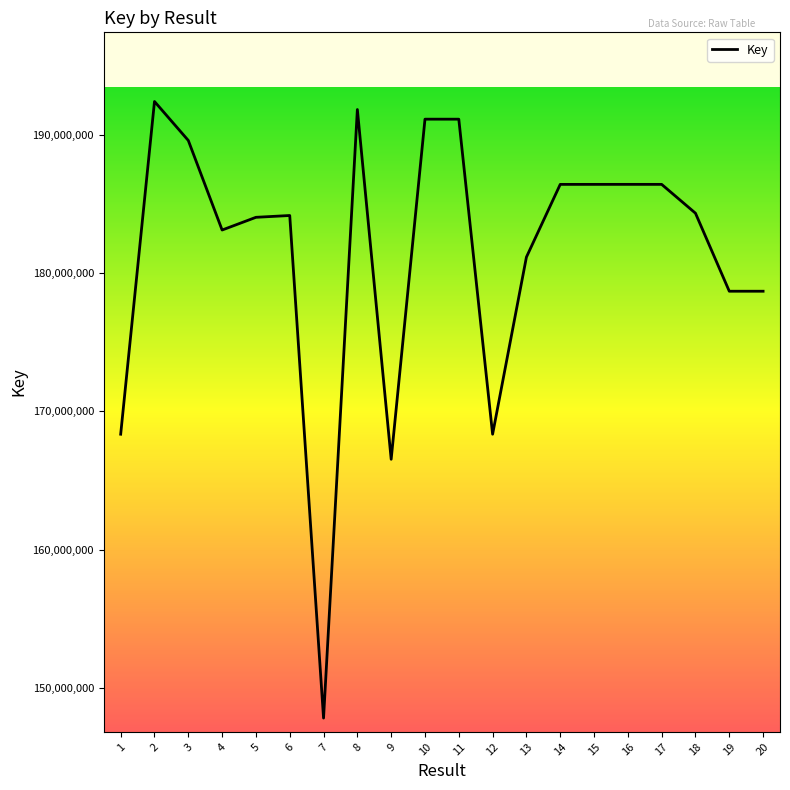

How many lines are shown in the chart?

1